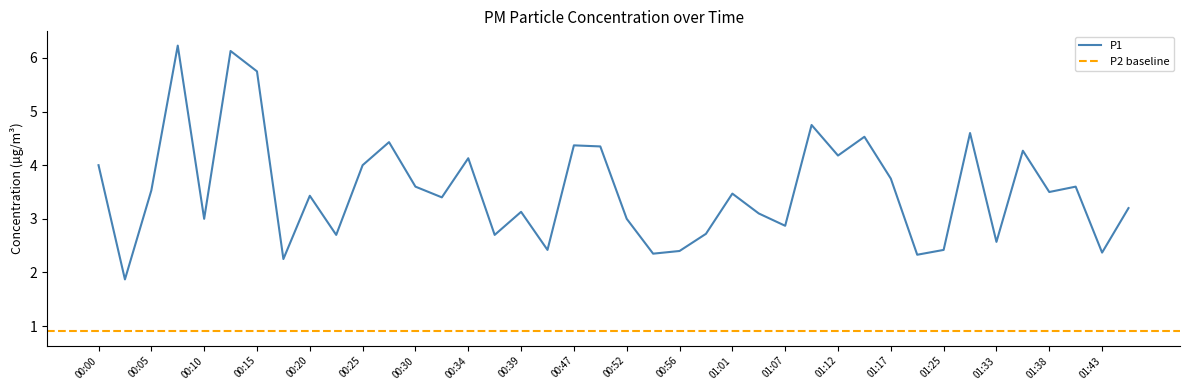

Reading left to right, list all the values displayed in this chart.

4.0	1.9	3.5	6.2	3.0	6.1	5.8	2.2	3.4	2.7	4.0	4.4	3.6	3.4	4.1	2.7	3.1	2.4	4.4	4.3	3.0	2.4	2.4	2.7	3.5	3.1	2.9	4.8	4.2	4.5	3.8	2.3	2.4	4.6	2.6	4.3	3.5	3.6	2.4	3.2